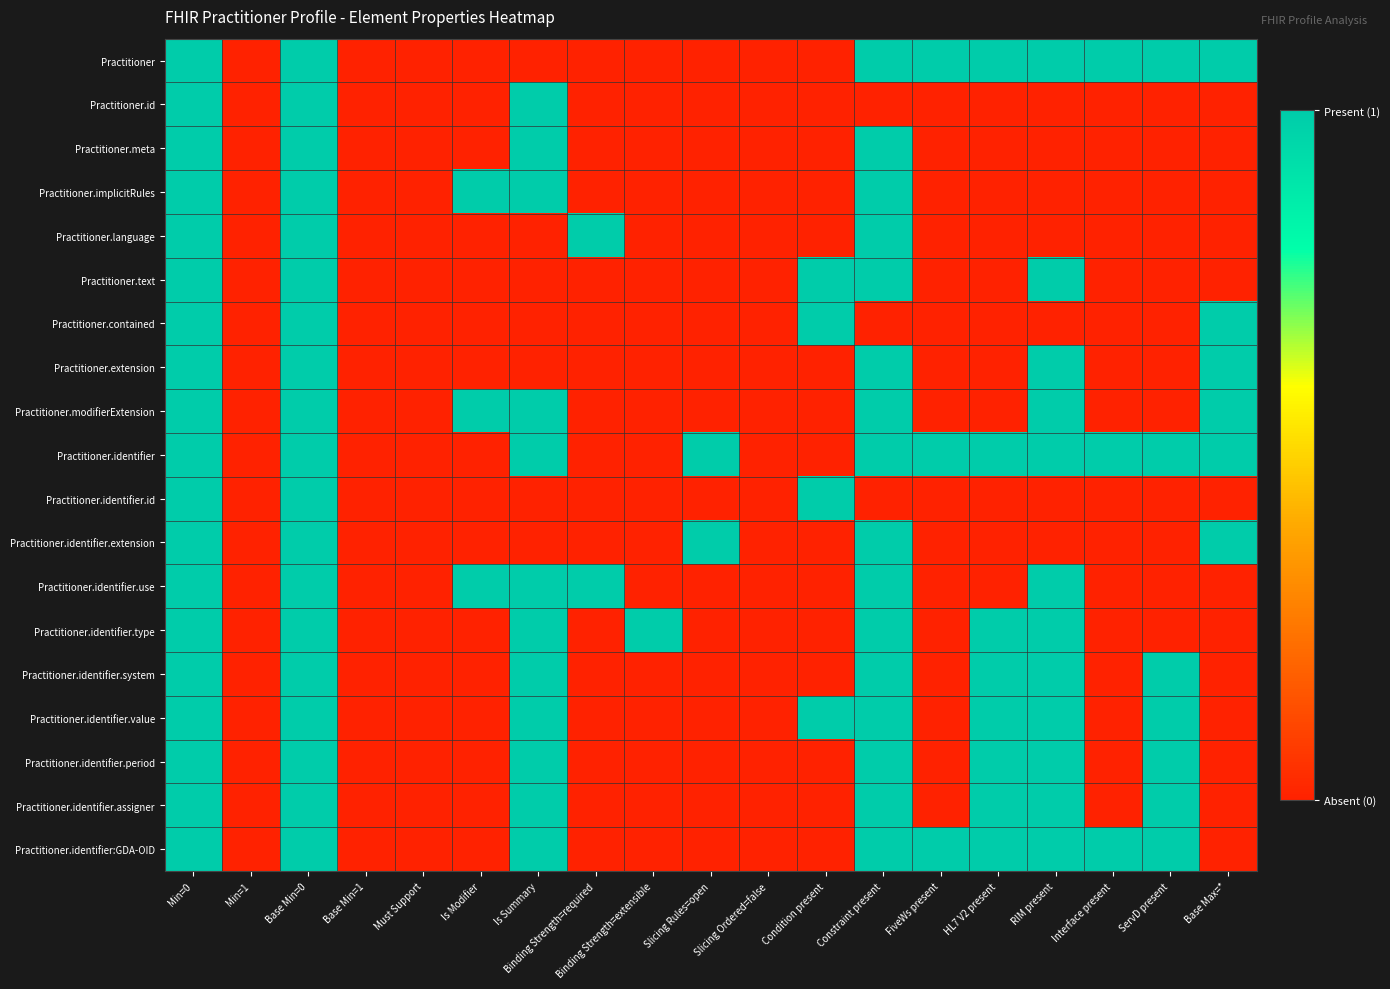

How many distinct data groups are displayed?

19